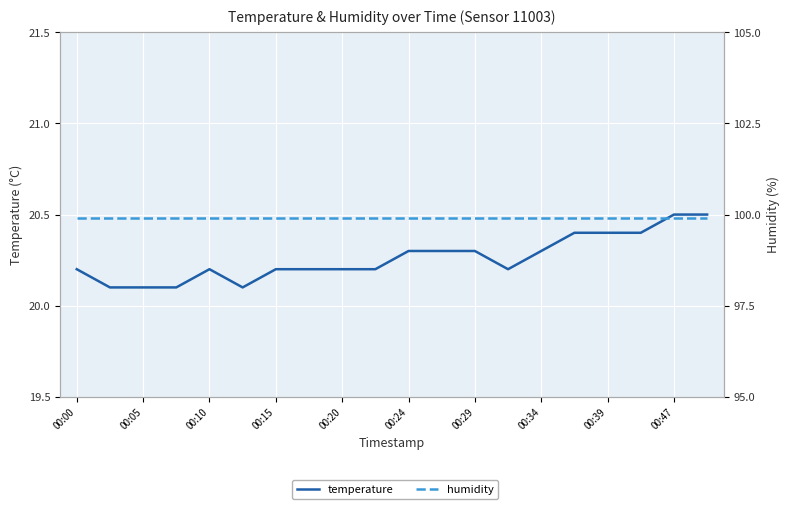

Reading left to right, what are all the values shown in this chart?

temperature: 20.2	20.1	20.1	20.1	20.2	20.1	20.2	20.2	20.2	20.2	20.3	20.3	20.3	20.2	20.3	20.4	20.4	20.4	20.5	20.5
humidity: 99.9	99.9	99.9	99.9	99.9	99.9	99.9	99.9	99.9	99.9	99.9	99.9	99.9	99.9	99.9	99.9	99.9	99.9	99.9	99.9